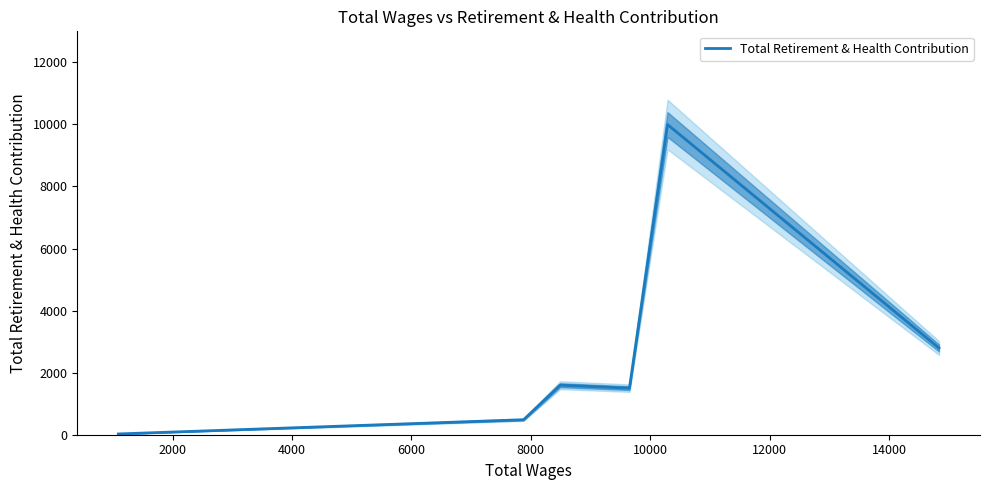

Reading right to left, transcribe all the data shown in this chart.

2795	9996	1501	1596	483	25